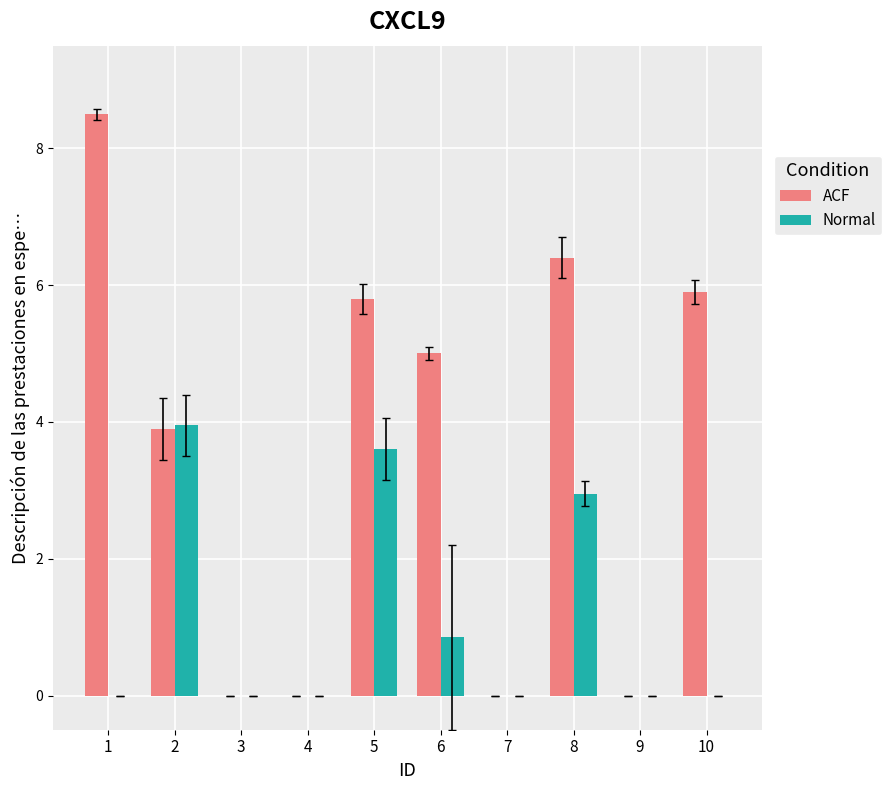

Where is Normal nearest to the value 1?

6